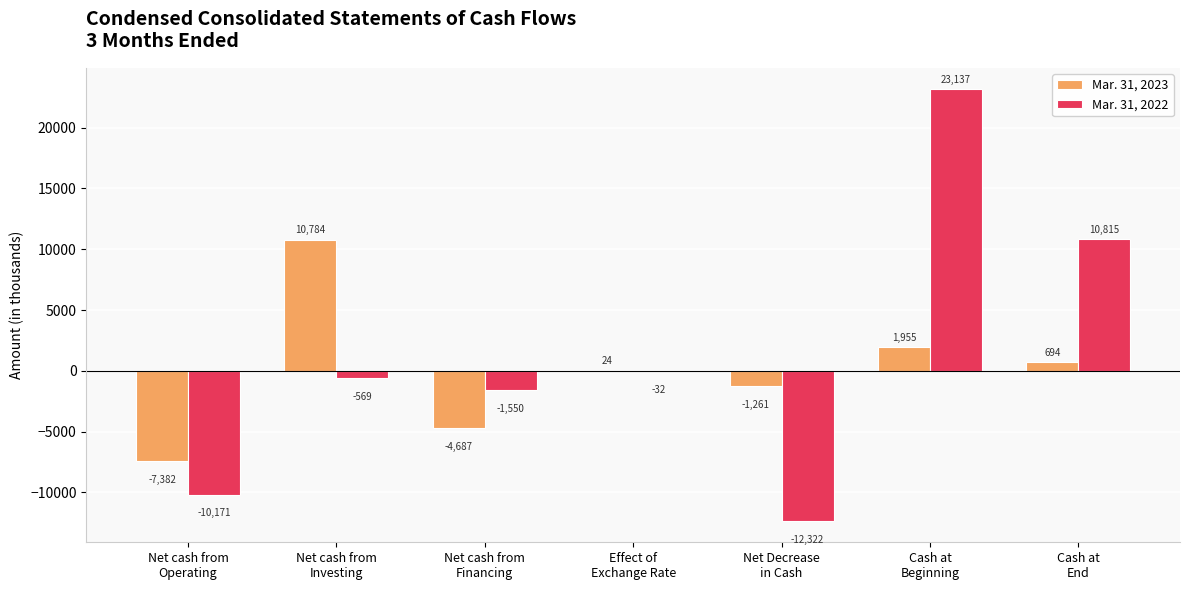

At which label does Mar. 31, 2023 reach its peak?

Net cash from
Investing